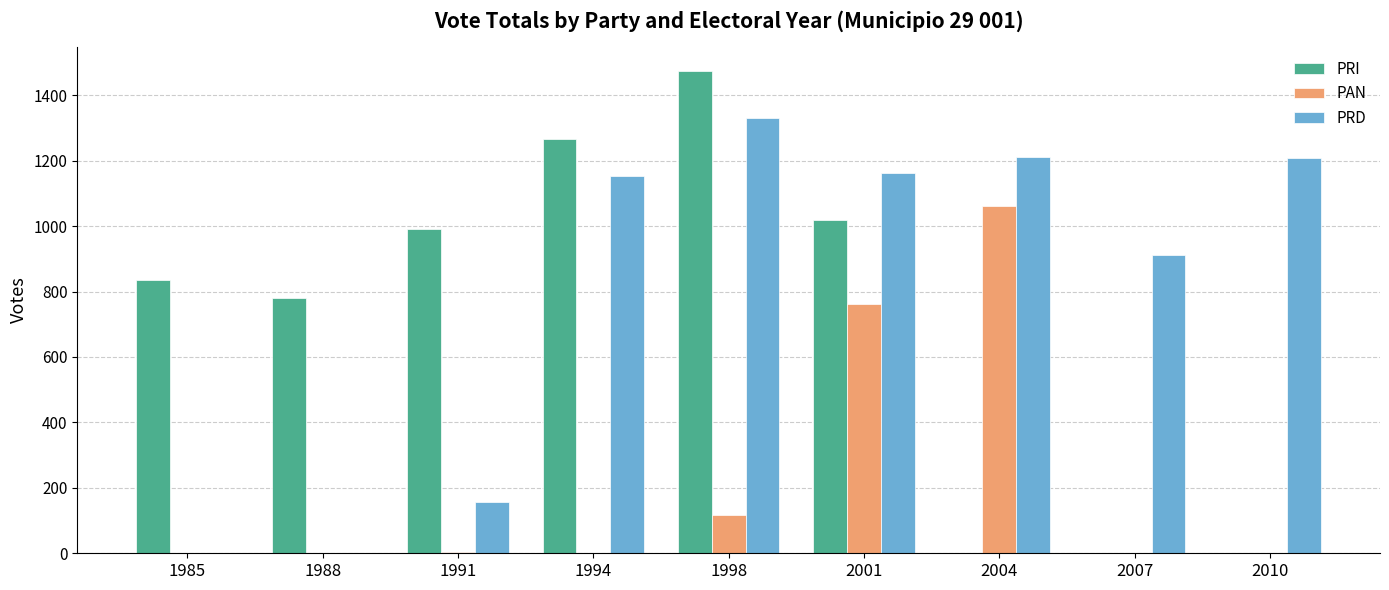

Are the bars grouped side by side (vs. stacked)?

Yes